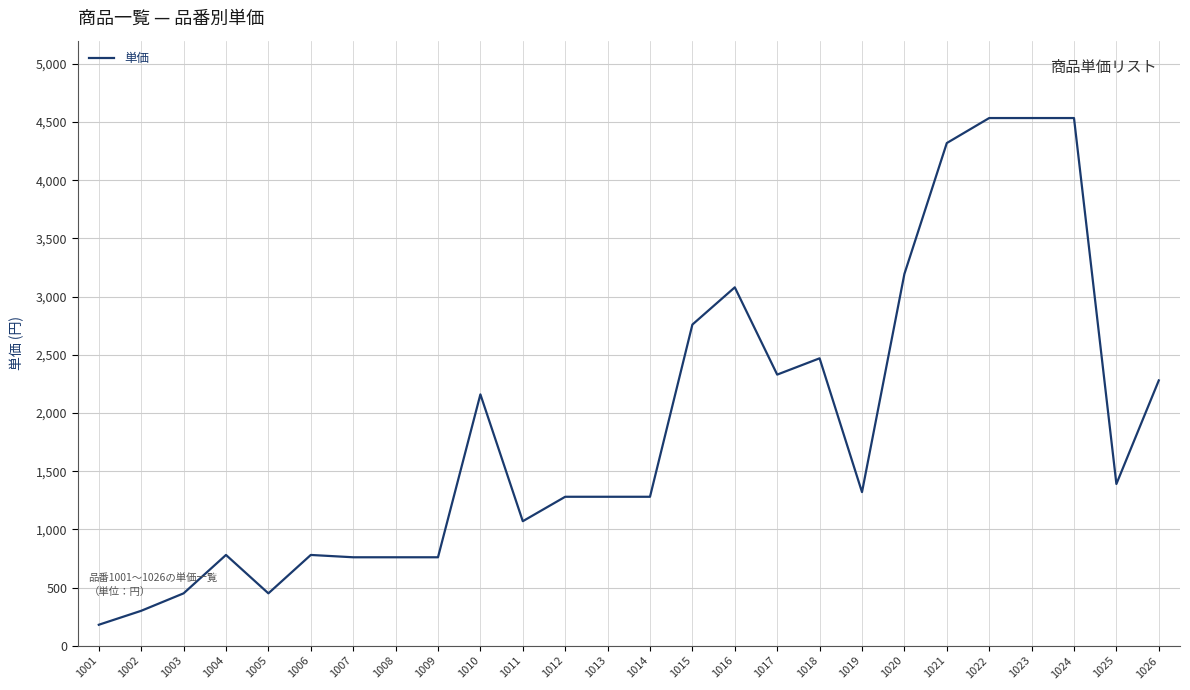

What is the sum of all values?

49040